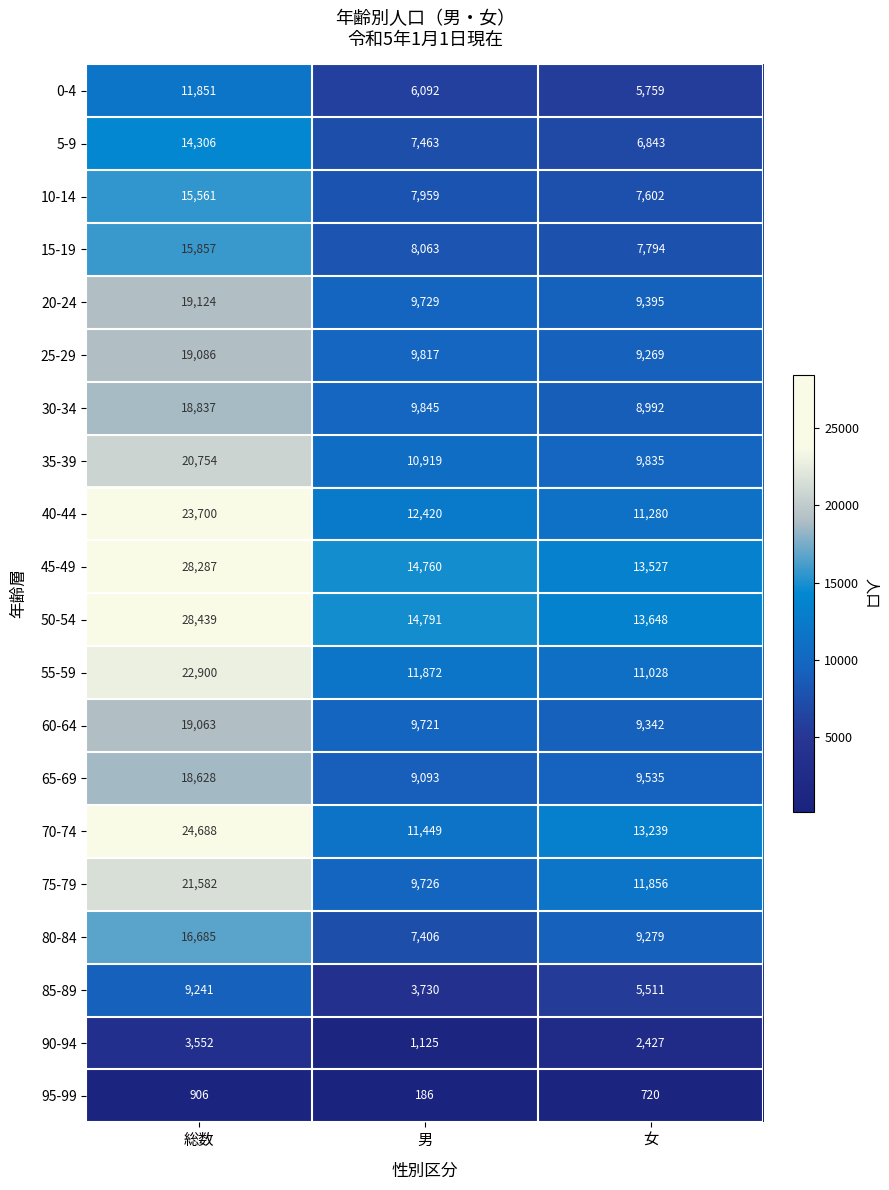

How many values in the 80-84 series are below 9279?

1